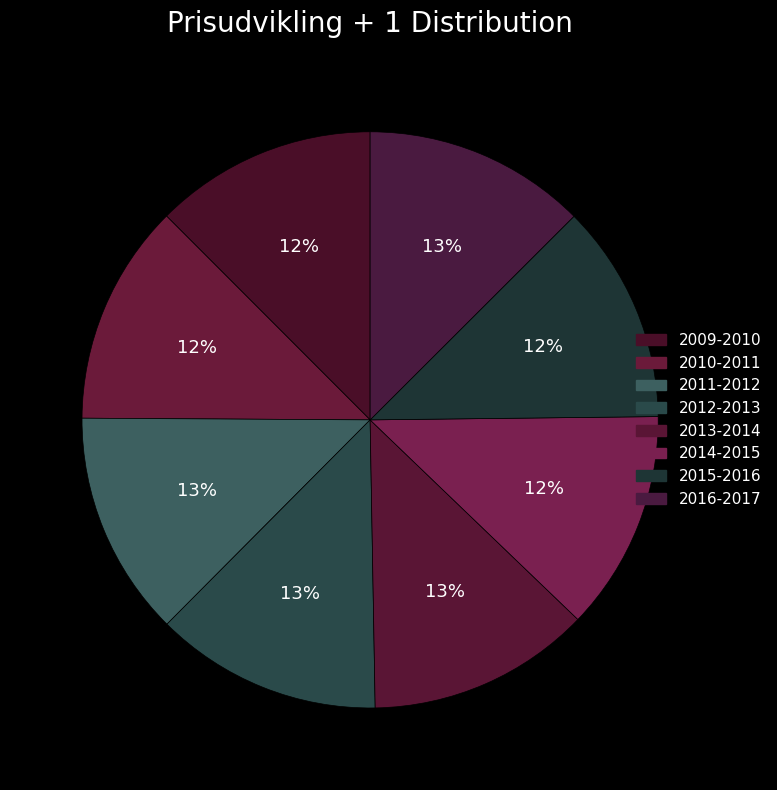

To the nearest percent, what percentage of the pie is 2016-2017?

13%